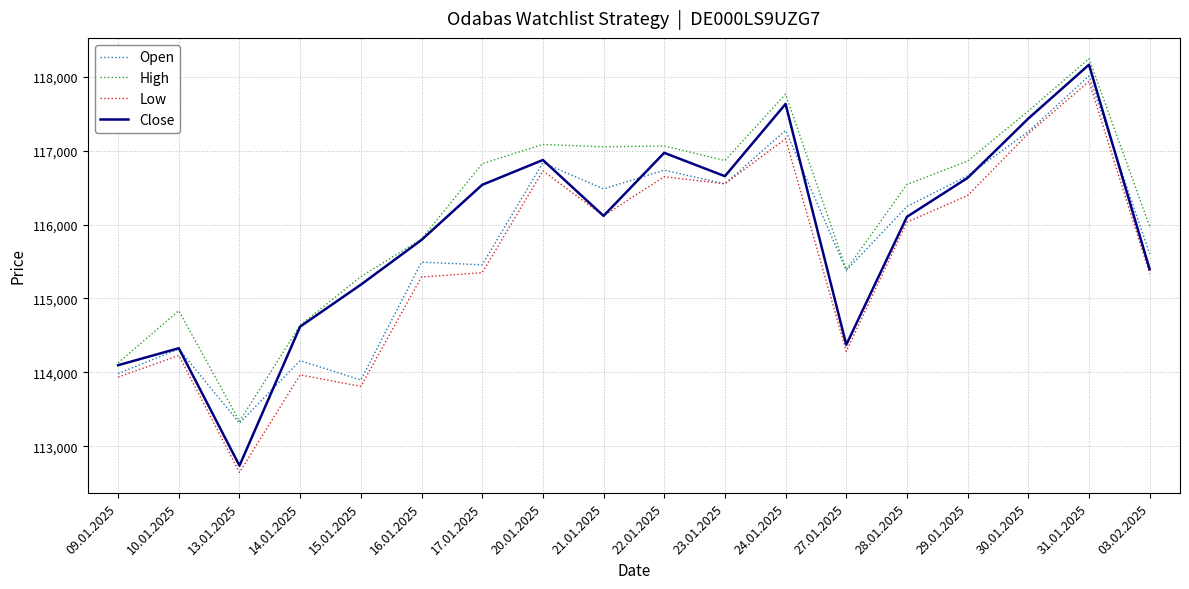

What is the approximate value of Low at 22.01.2025, to the nearest 10?

116650